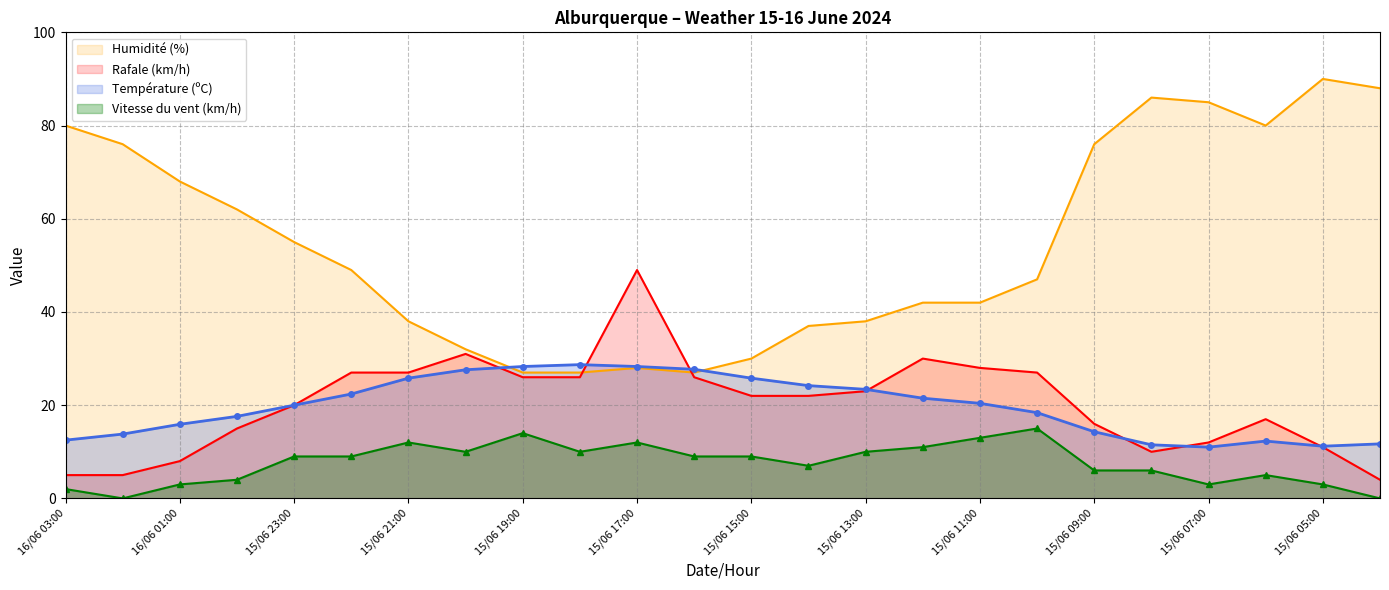

The value of Vitesse du vent (km/h) at 15/06 11:00 is 13.0. True or false?

True